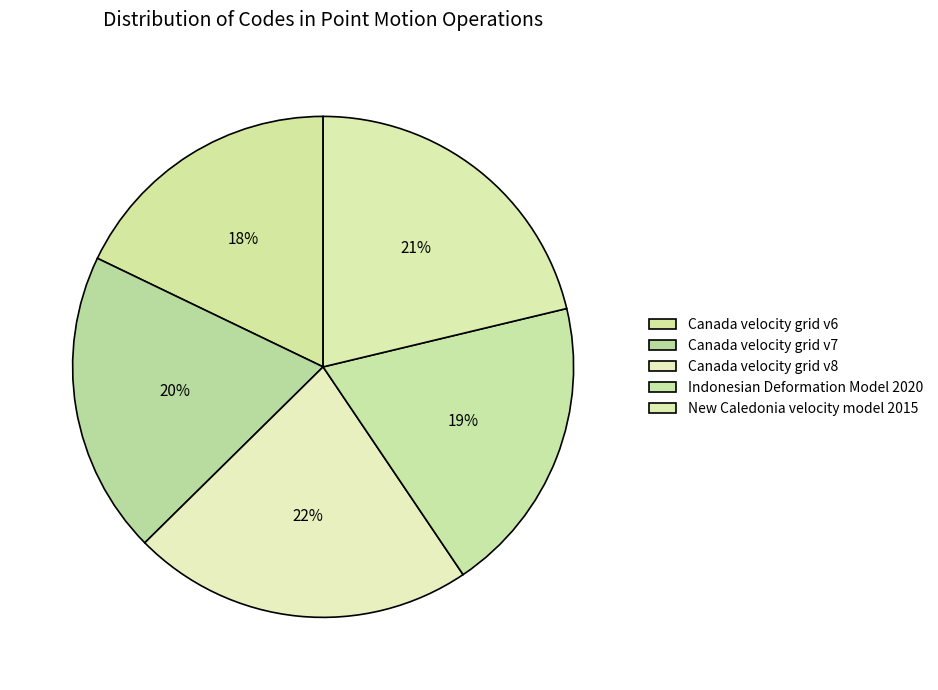

Rank the categories by value from highest to lowest.

Canada velocity grid v8, New Caledonia velocity model 2015, Canada velocity grid v7, Indonesian Deformation Model 2020, Canada velocity grid v6